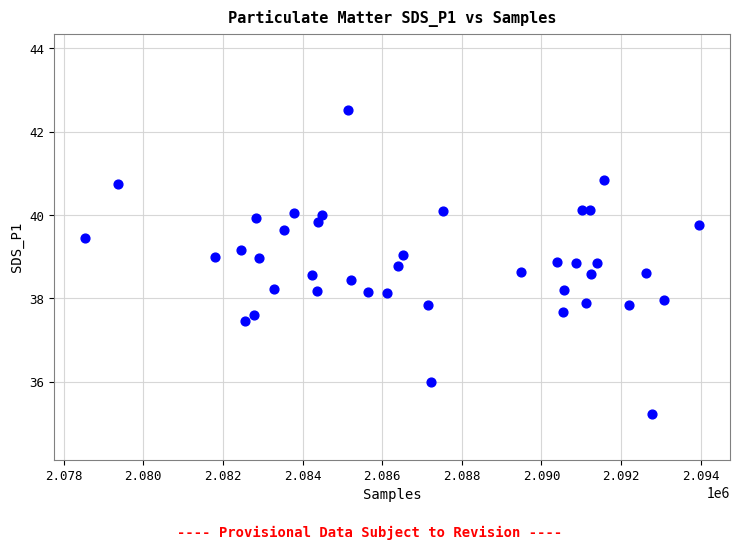

What is the range of X values (max minus min)?

15428.0